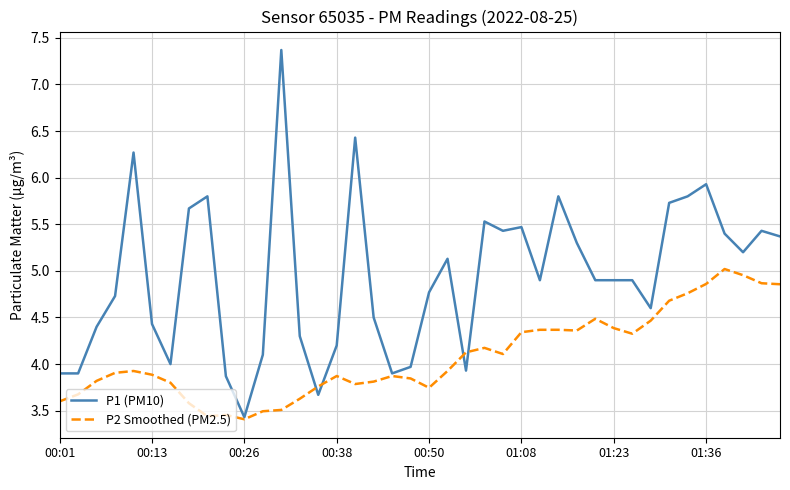

Which series has the largest total across all categories?

P1 (PM10)